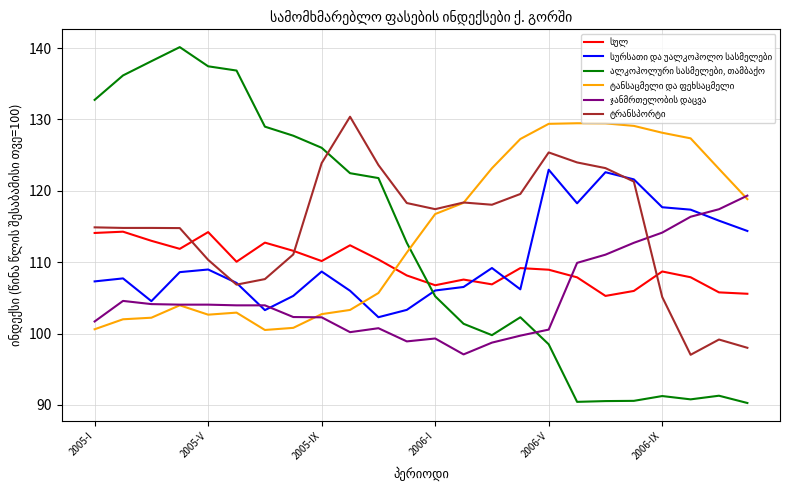

What is the minimum value shown in the chart?

90.3